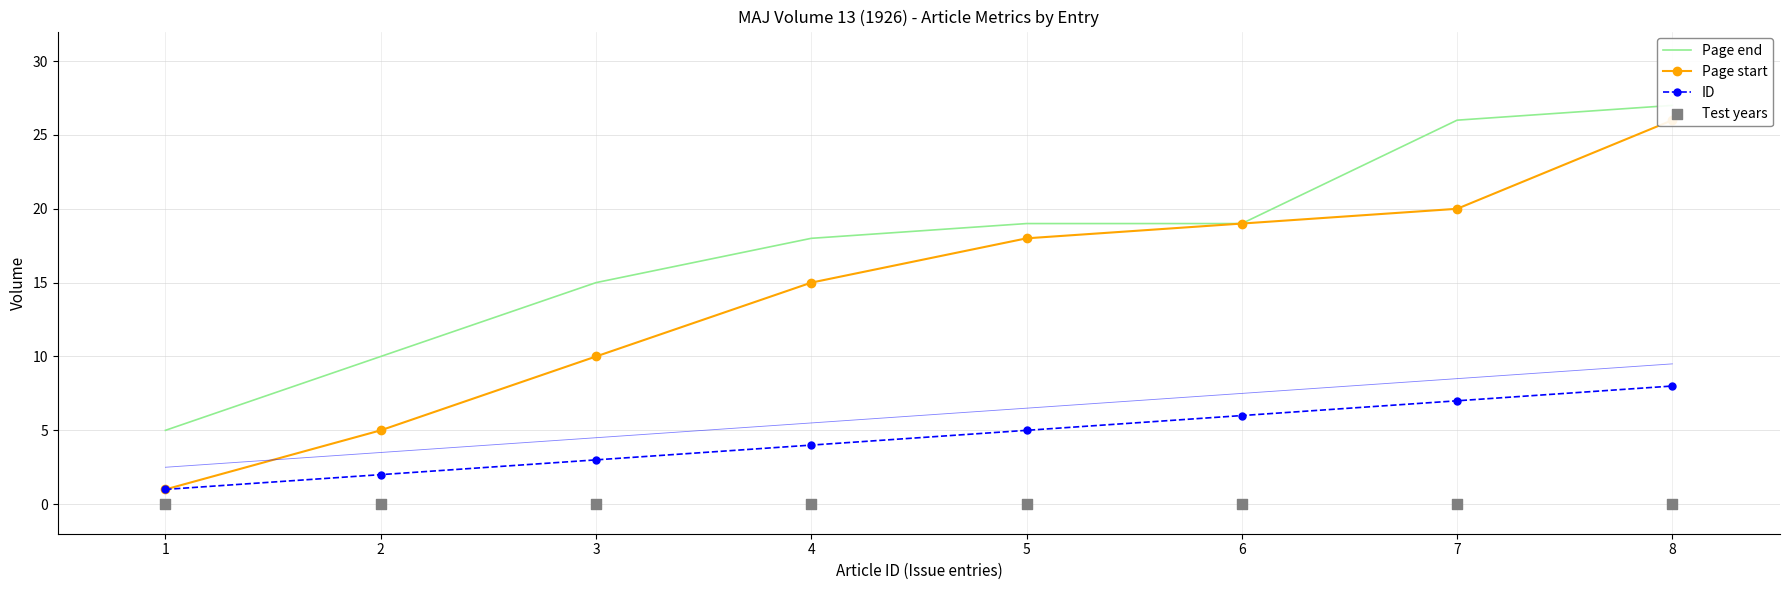

At which category is the sum across all series the highest?

8